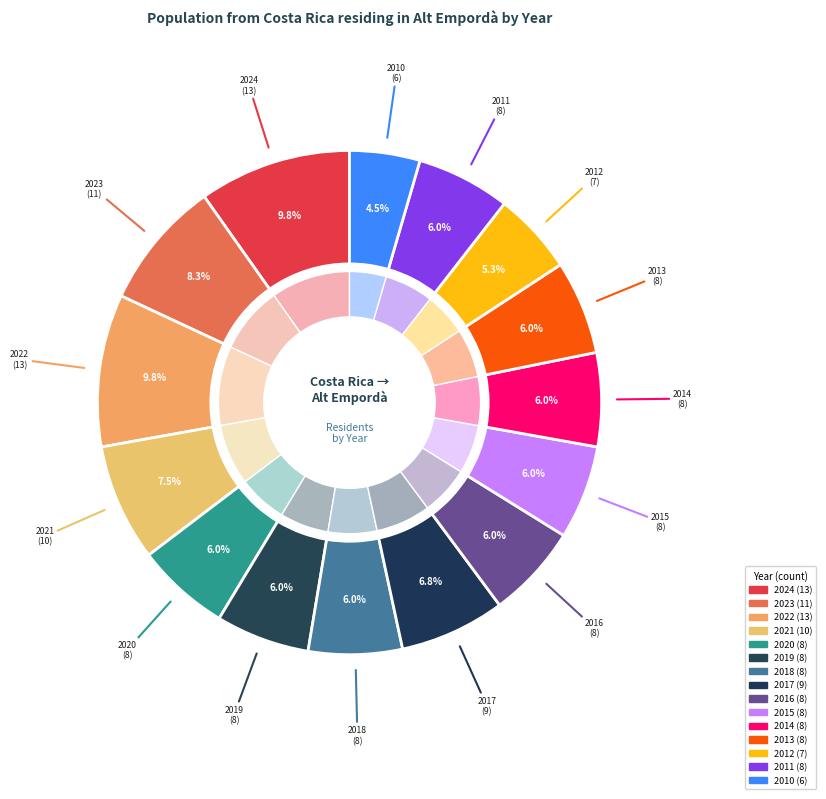

What is the ratio of the value at 2017 to the value at 2020?

1.1